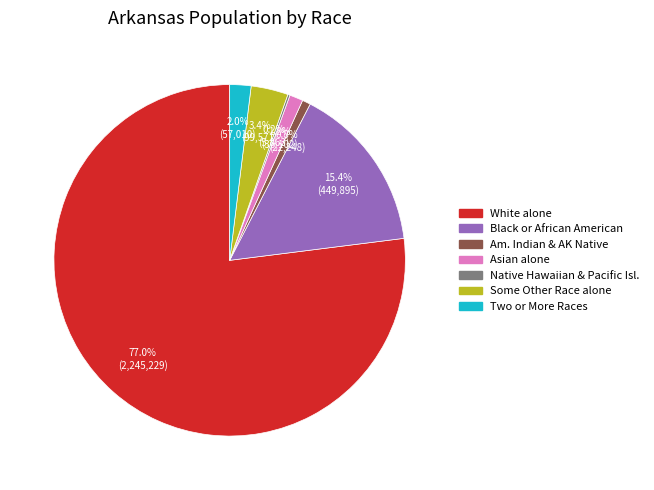

Is there any slice that represents more than half of the pie?

Yes